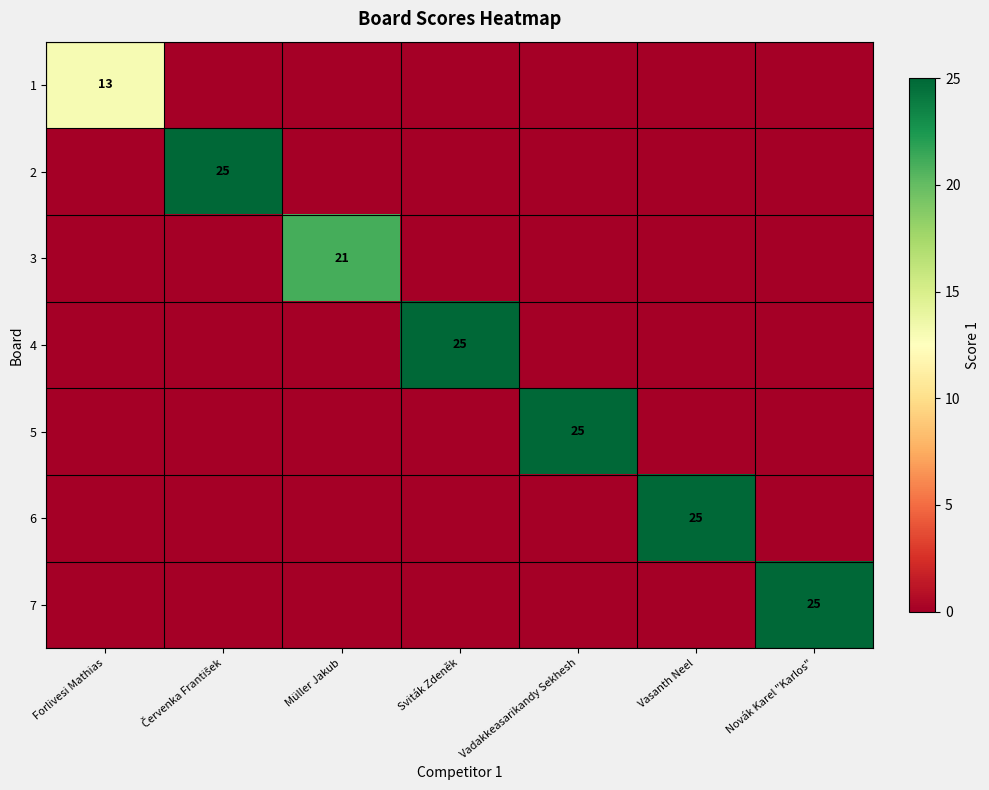

Is it true that 3 equals 21 at Müller Jakub?

True